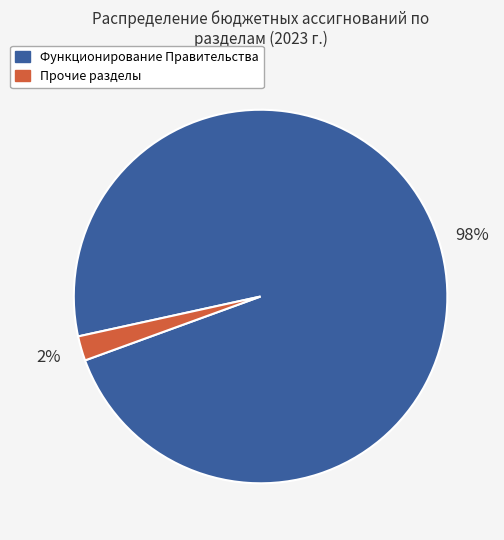

How many slices are in this pie chart?

2